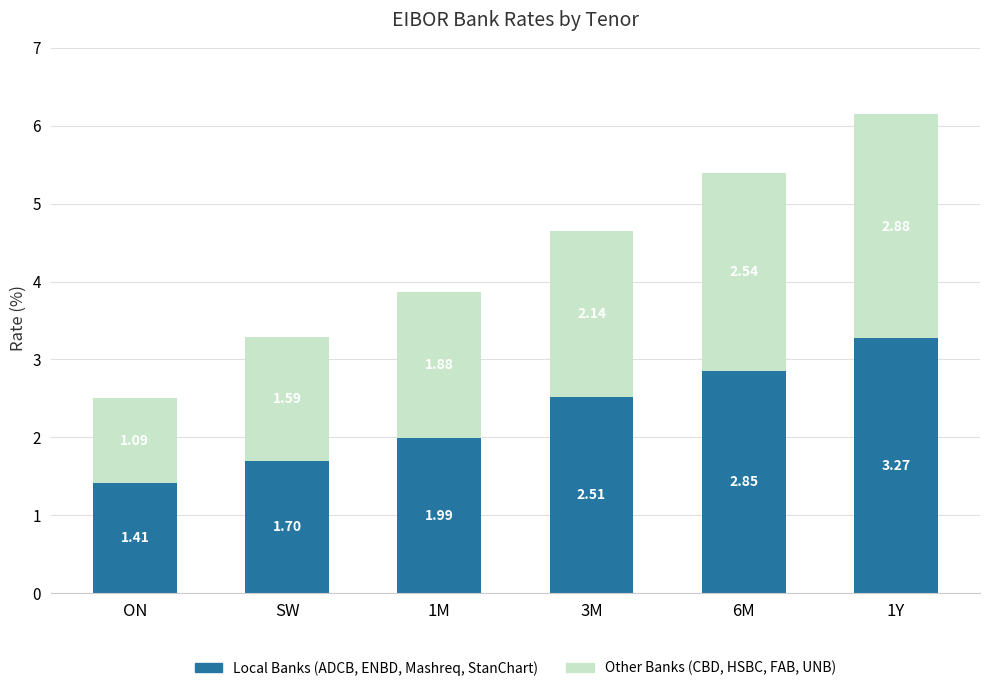

What is the total value across all series at 3M?

4.7